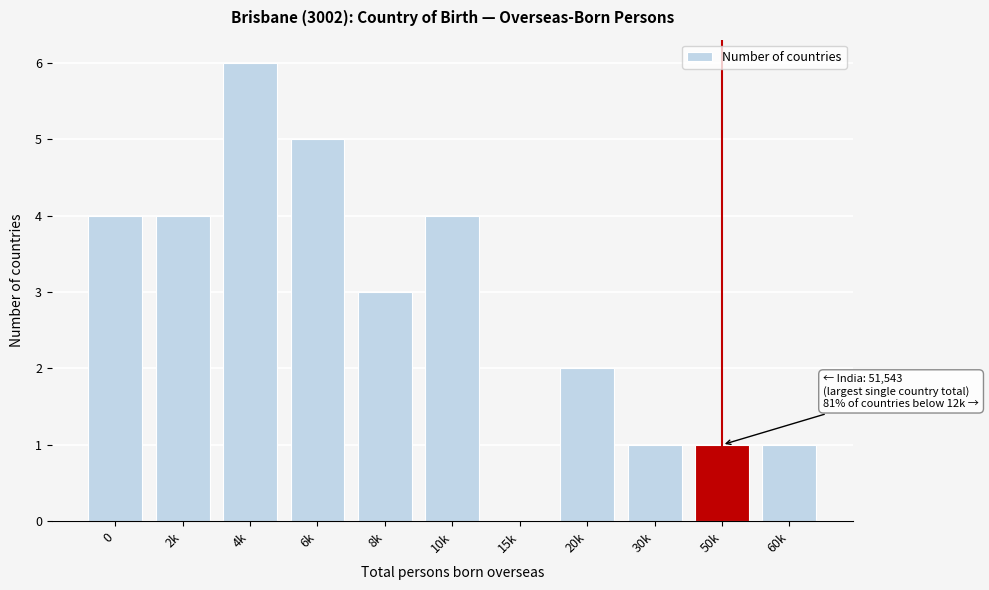

Reading left to right, extract all data points from this chart.

0=4	2k=4	4k=6	6k=5	8k=3	10k=4	15k=0	20k=2	30k=1	50k=1	60k=1